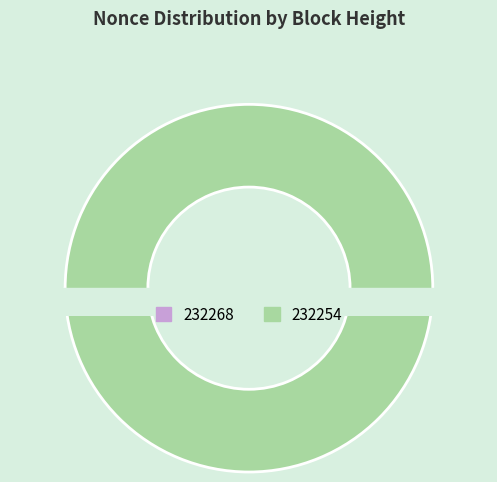

Is it true that 232254 is 100% of the pie?

True